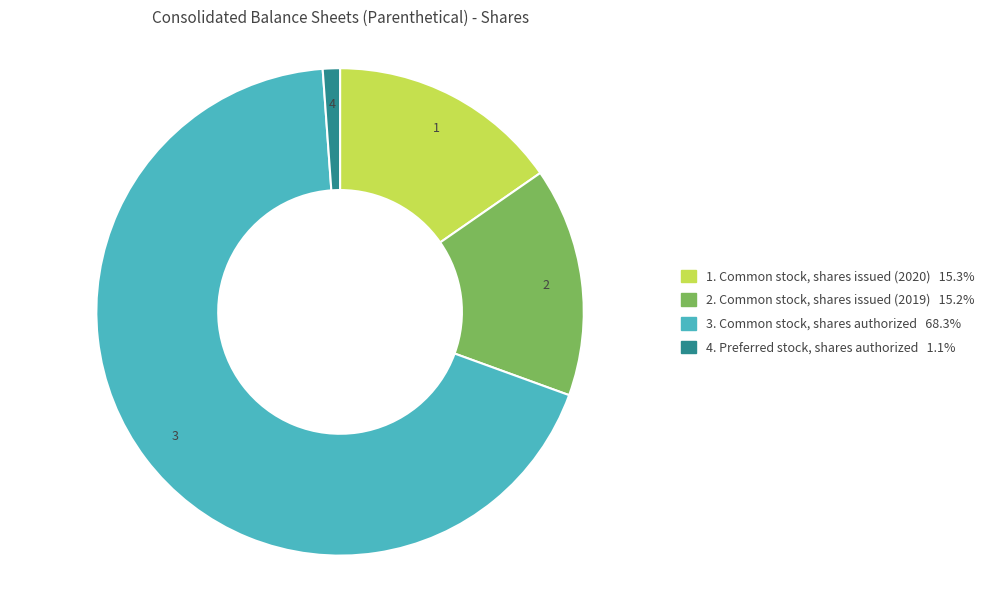

Count the number of slices in the pie.

4